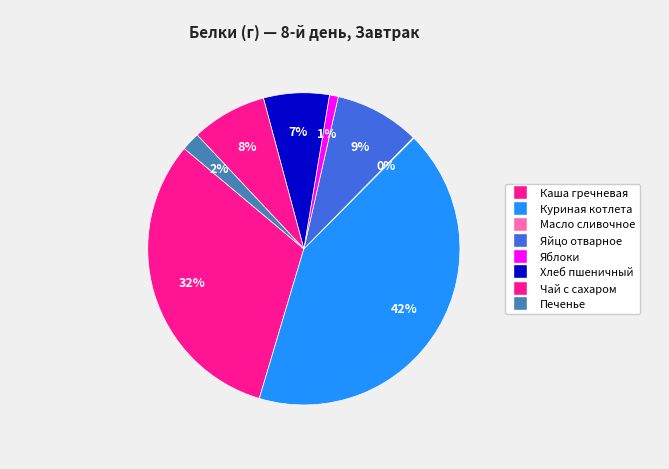

How many slices are in this pie chart?

8